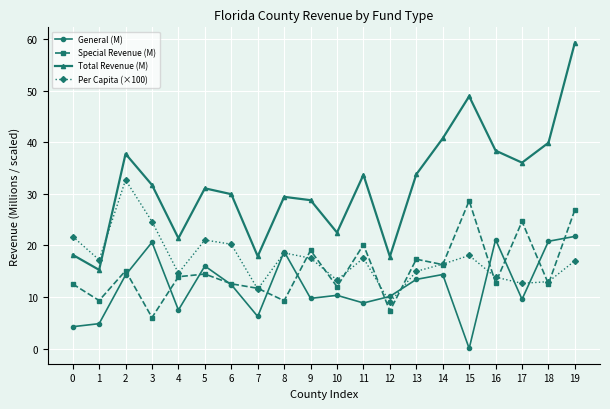

Is this an area chart (filled region under the line)?

No